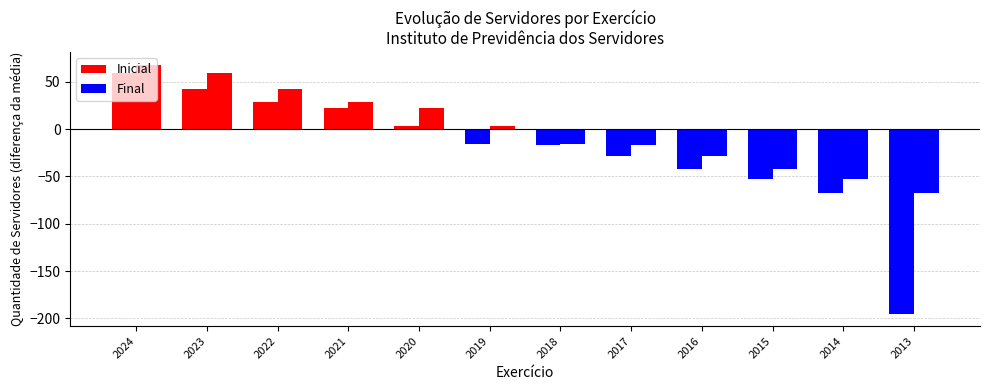

At 2022, list the series in order from largest to smallest.

Final, Inicial